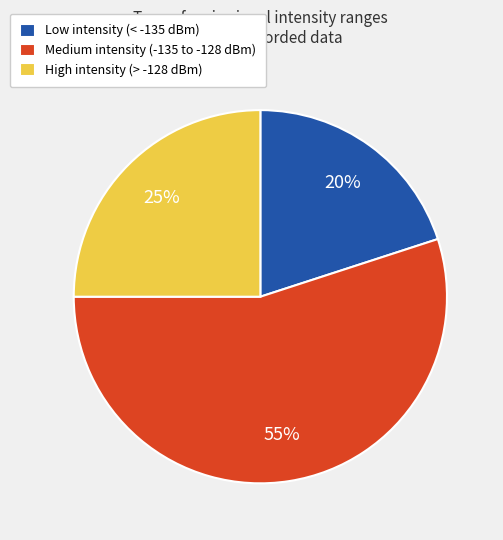

Rank the categories by value from lowest to highest.

Low intensity (< -135 dBm), High intensity (> -128 dBm), Medium intensity (-135 to -128 dBm)